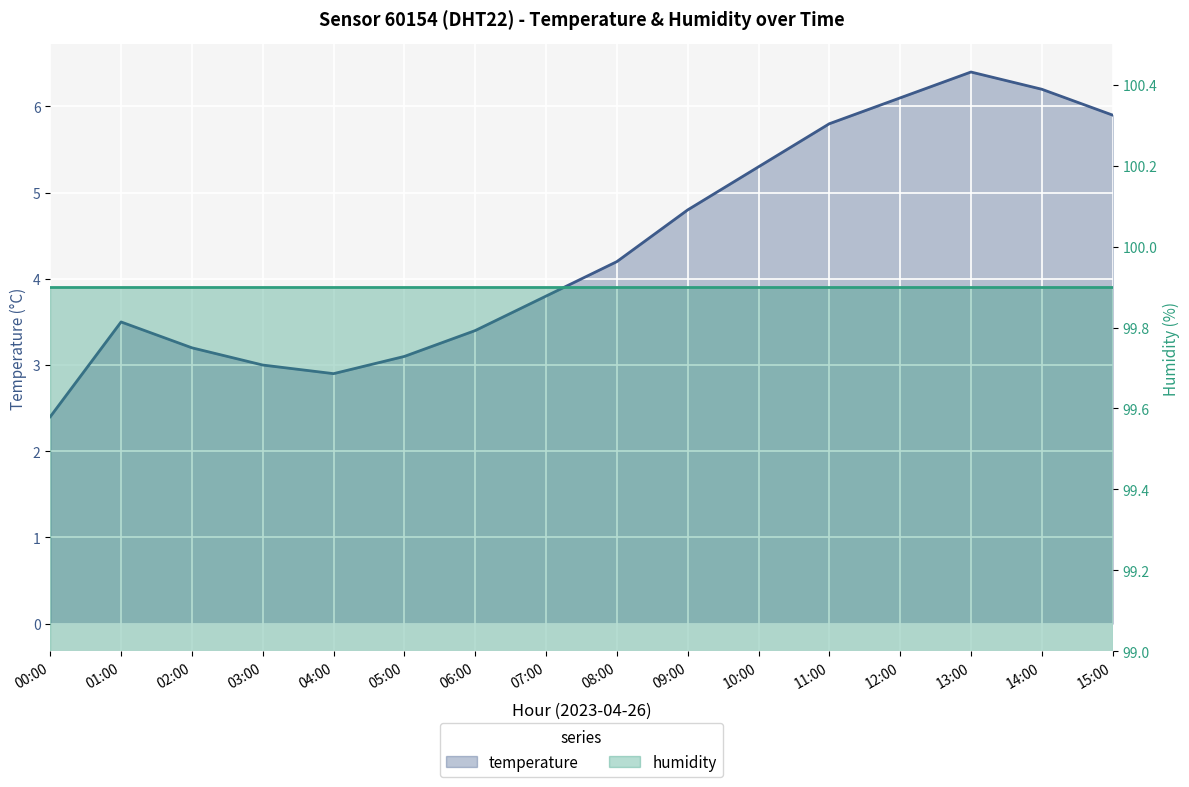

Where does the temperature series first go above 4?

08:00